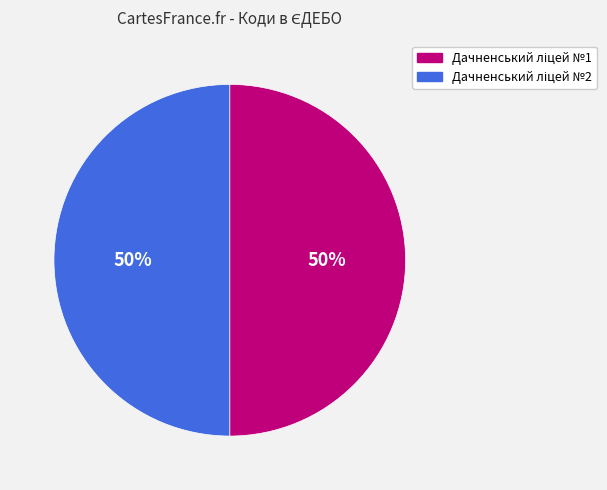

How many segments does this pie chart have?

2